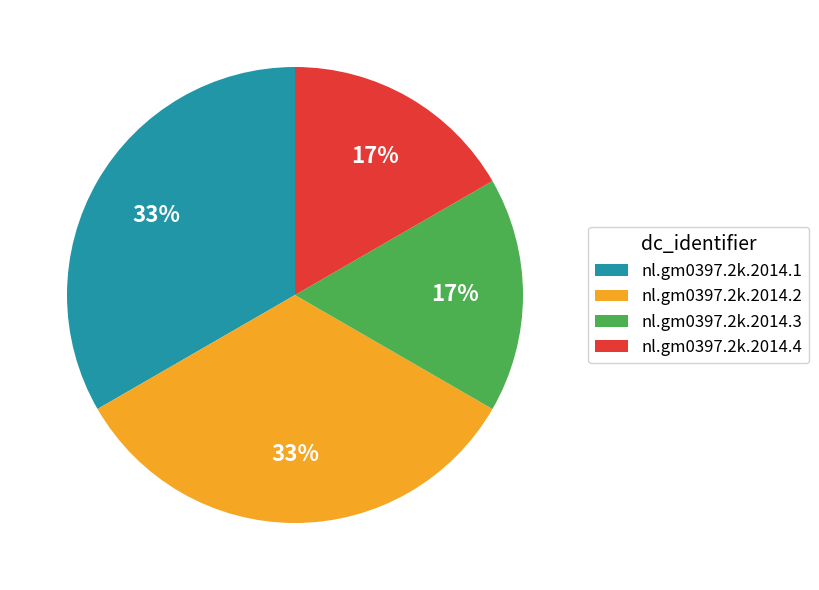

Is it true that nl.gm0397.2k.2014.2 is 33% of the pie?

True